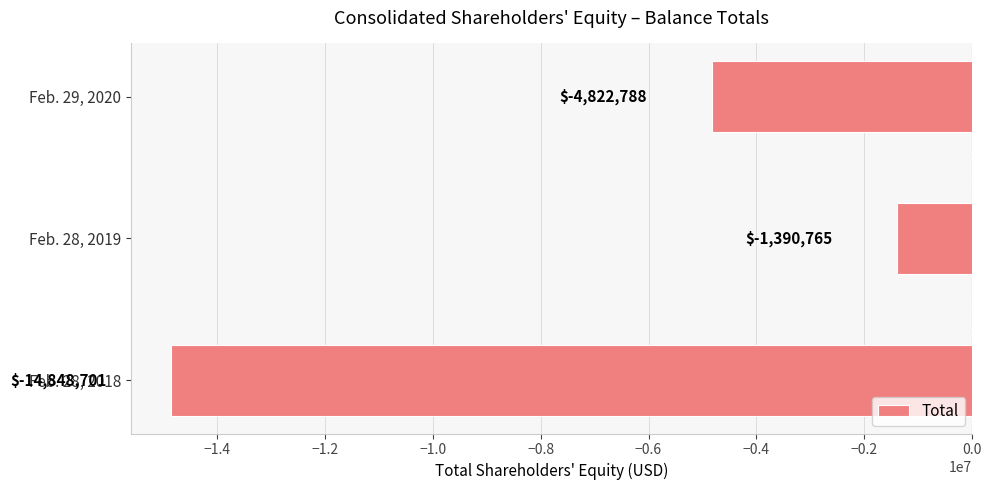

What is the difference between the maximum and minimum values?

13457936